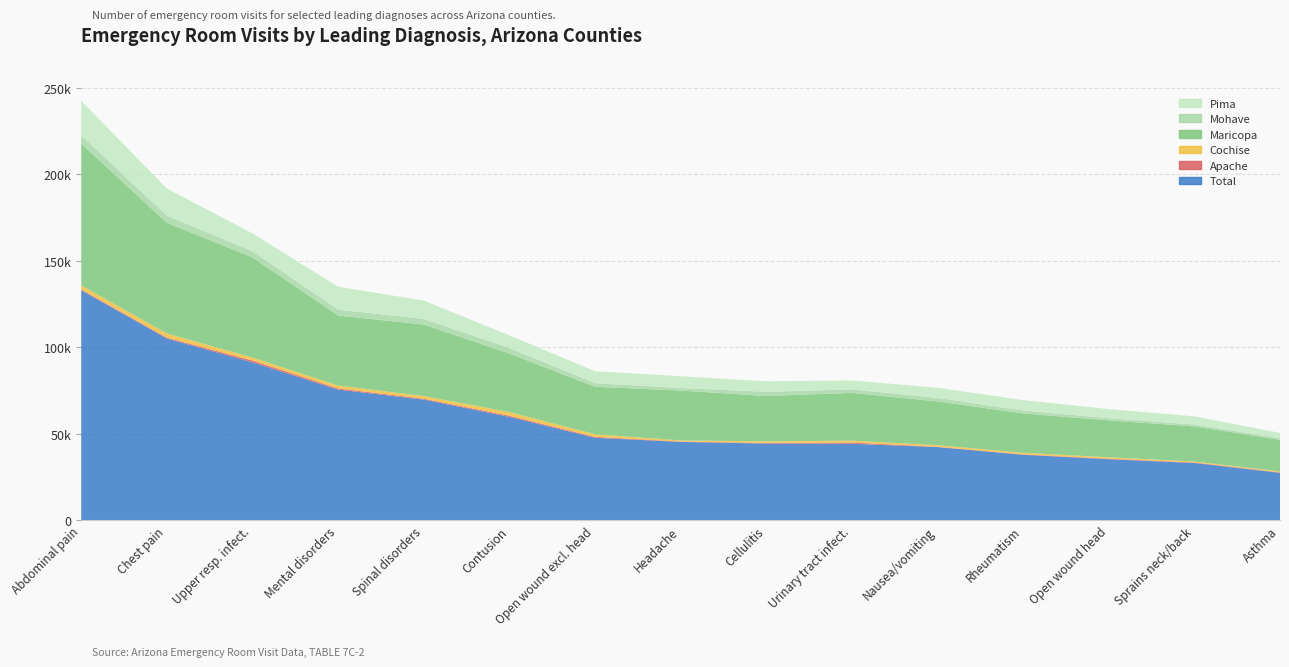

Reading left to right, extract all data points from this chart.

Total: 133047	105137	91362	75587	69840	59830	47758	45346	44397	44262	42381	37902	35339	33154	27481
Apache: 445	482	1042	662	478	668	500	203	311	745	133	249	286	298	269
Cochise: 2384	2448	1740	1715	1567	2128	1487	673	960	1093	959	926	841	572	528
Maricopa: 81932	63988	57907	40467	41331	33859	27494	28843	26213	27616	25295	22750	21347	20300	18296
Mohave: 4870	4085	3536	3402	3255	3169	2058	1452	2459	1987	2045	1663	1256	1090	860
Pima: 19883	15670	10330	13220	10594	7310	6920	6813	6047	5194	5859	6044	5245	4731	3113